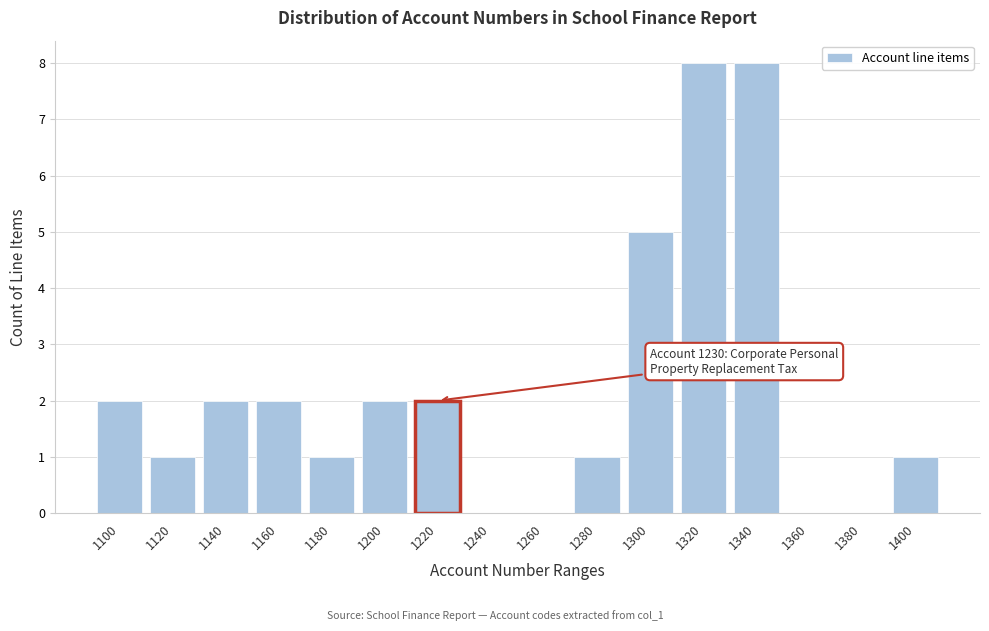

Reading right to left, what are all the values shown in this chart?

1400=1	1380=0	1360=0	1340=8	1320=8	1300=5	1280=1	1260=0	1240=0	1220=2	1200=2	1180=1	1160=2	1140=2	1120=1	1100=2